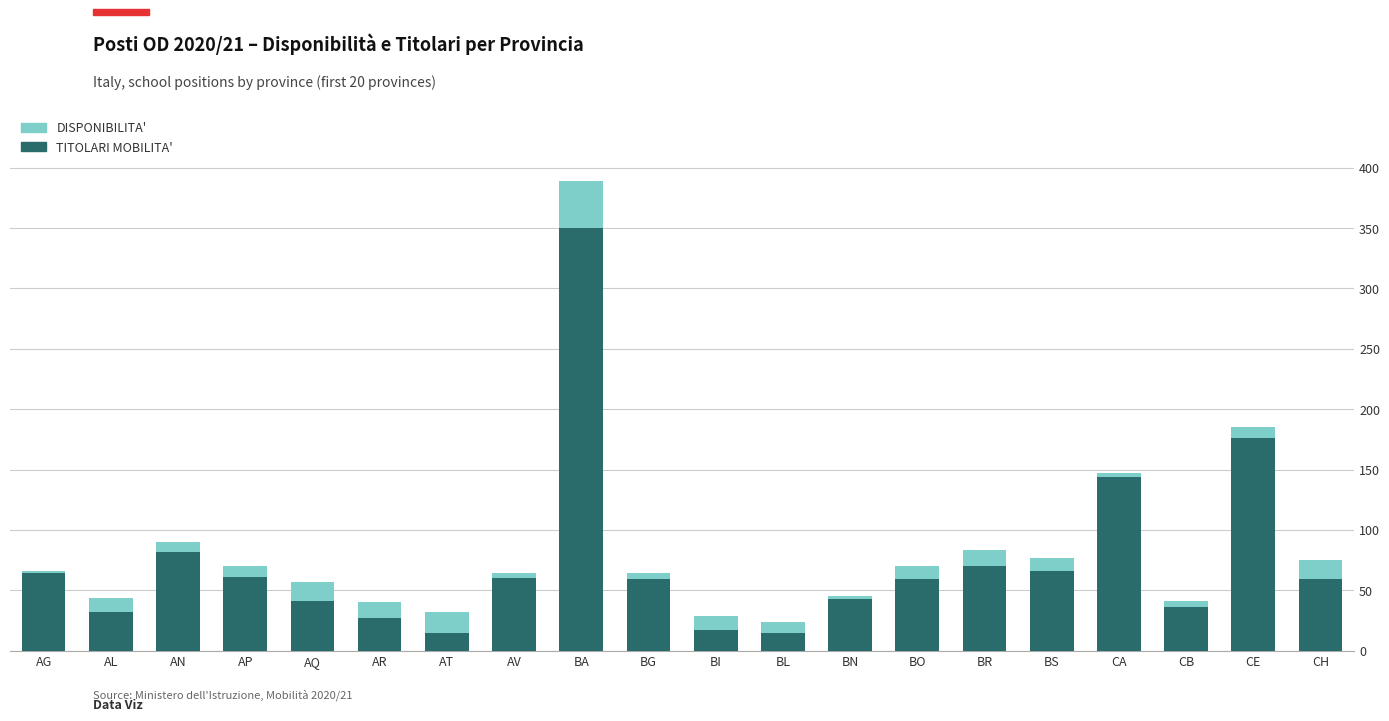

At which category is the sum across all series the highest?

BA